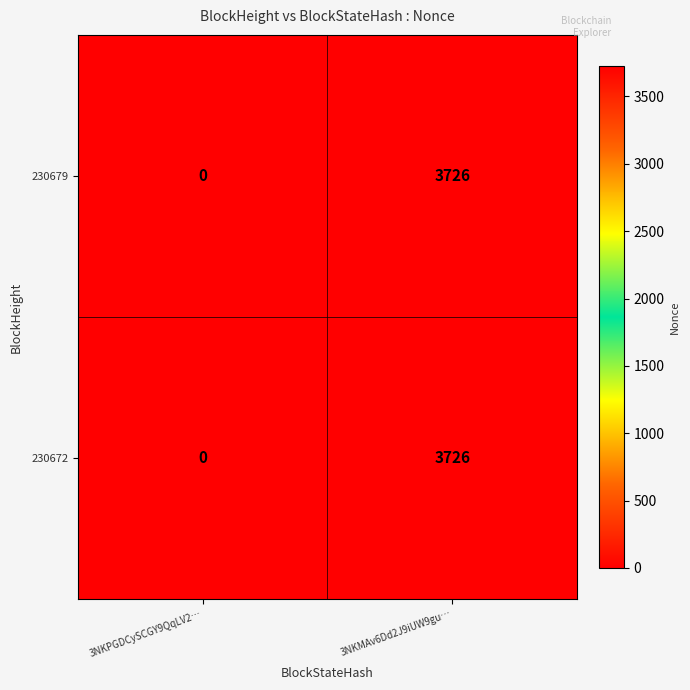

Reading left to right, transcribe all the data shown in this chart.

230679: 0	3726
230672: 0	3726